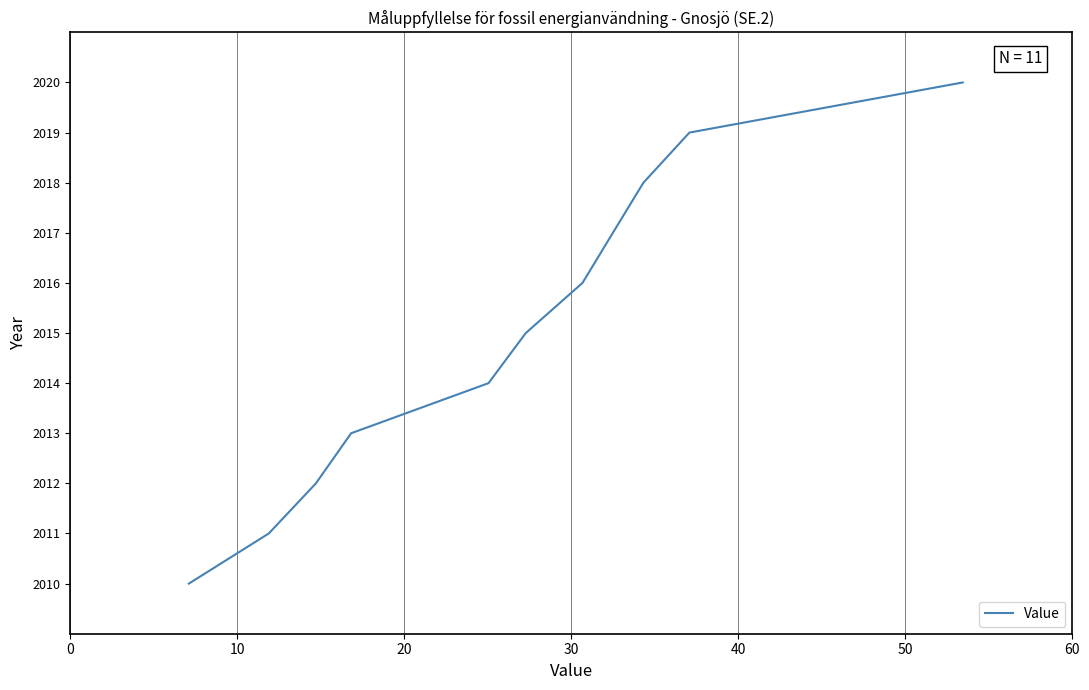

What is the maximum value shown in the chart?

2020